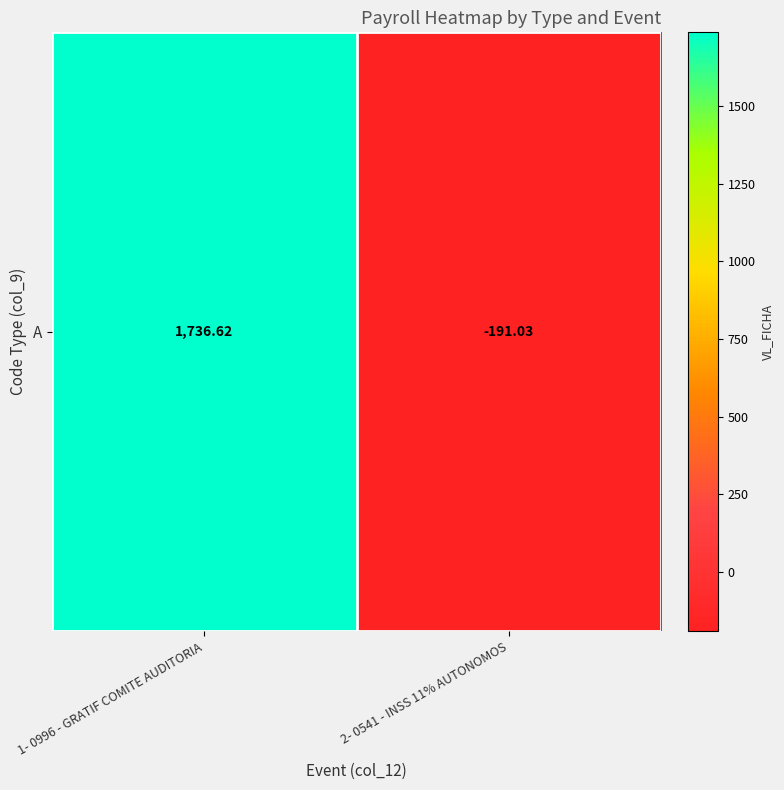

List the labels in order of value, smallest first.

2- 0541 - INSS 11% AUTONOMOS, 1- 0996 - GRATIF COMITE AUDITORIA